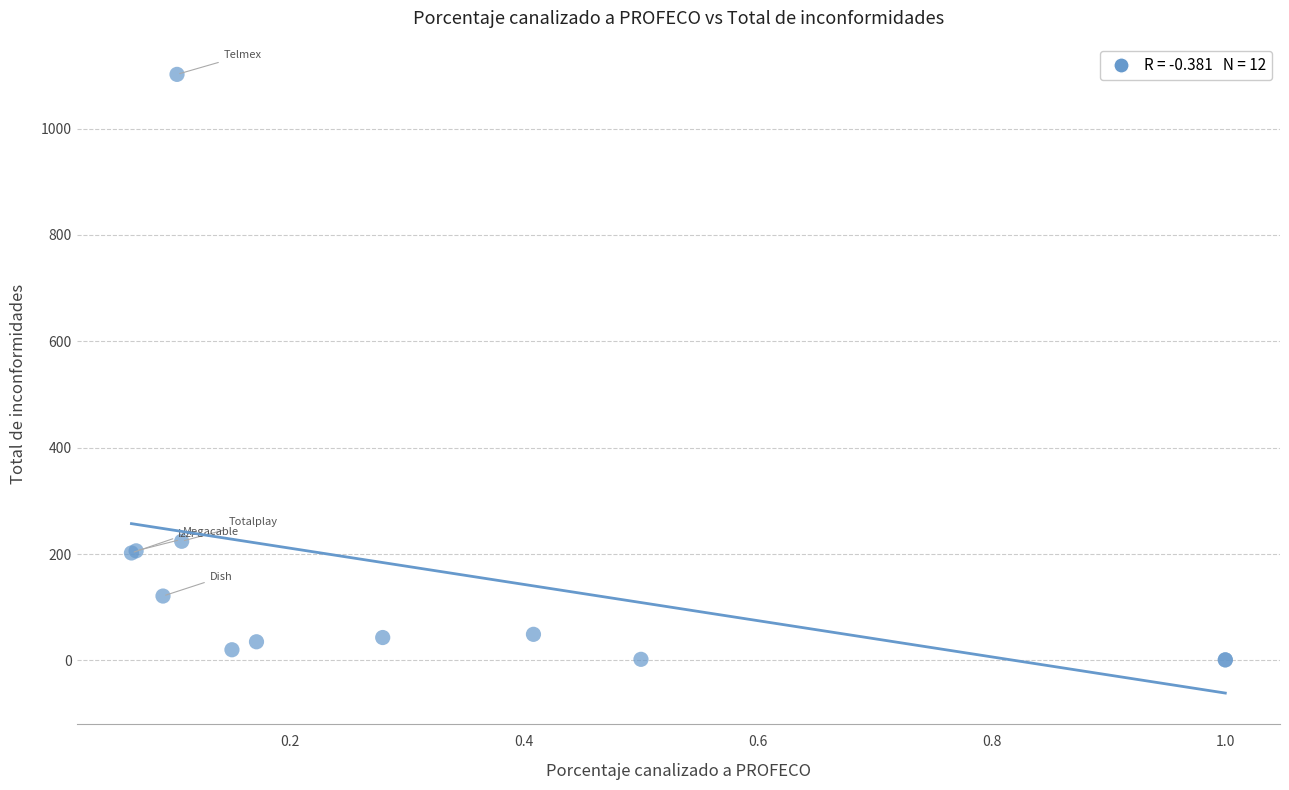

What Y value in the scatter plot is closest to 551?

224